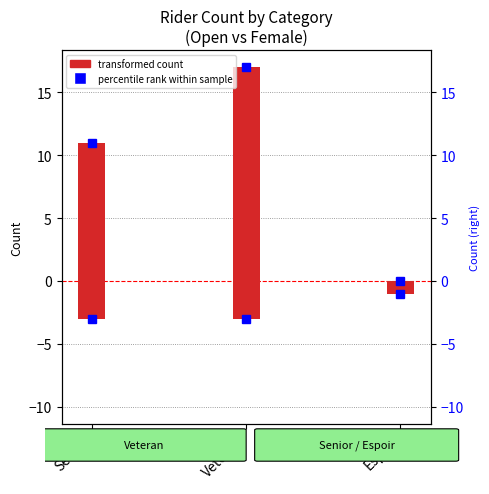

The value of Open count at Veteran is 17. True or false?

True